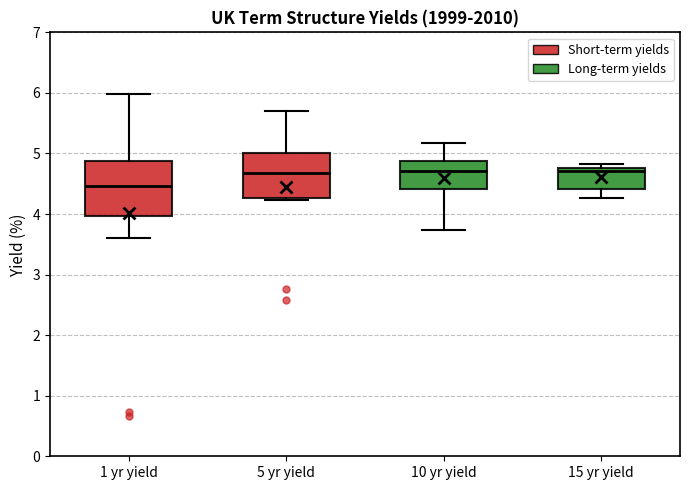

Reading left to right, read every box against the y-axis: the position of its median line, the range the box covers, and the ends of its whiskers. The values are not printed on the chart, so give them approximately, as read against the axis.

1 yr yield: median 4.5, box 4.0 to 4.9, whiskers 3.6 to 6.0
5 yr yield: median 4.7, box 4.3 to 5.0, whiskers 4.2 to 5.7
10 yr yield: median 4.7, box 4.4 to 4.9, whiskers 3.7 to 5.2
15 yr yield: median 4.7, box 4.4 to 4.8, whiskers 4.3 to 4.8 (just above the box's upper edge)